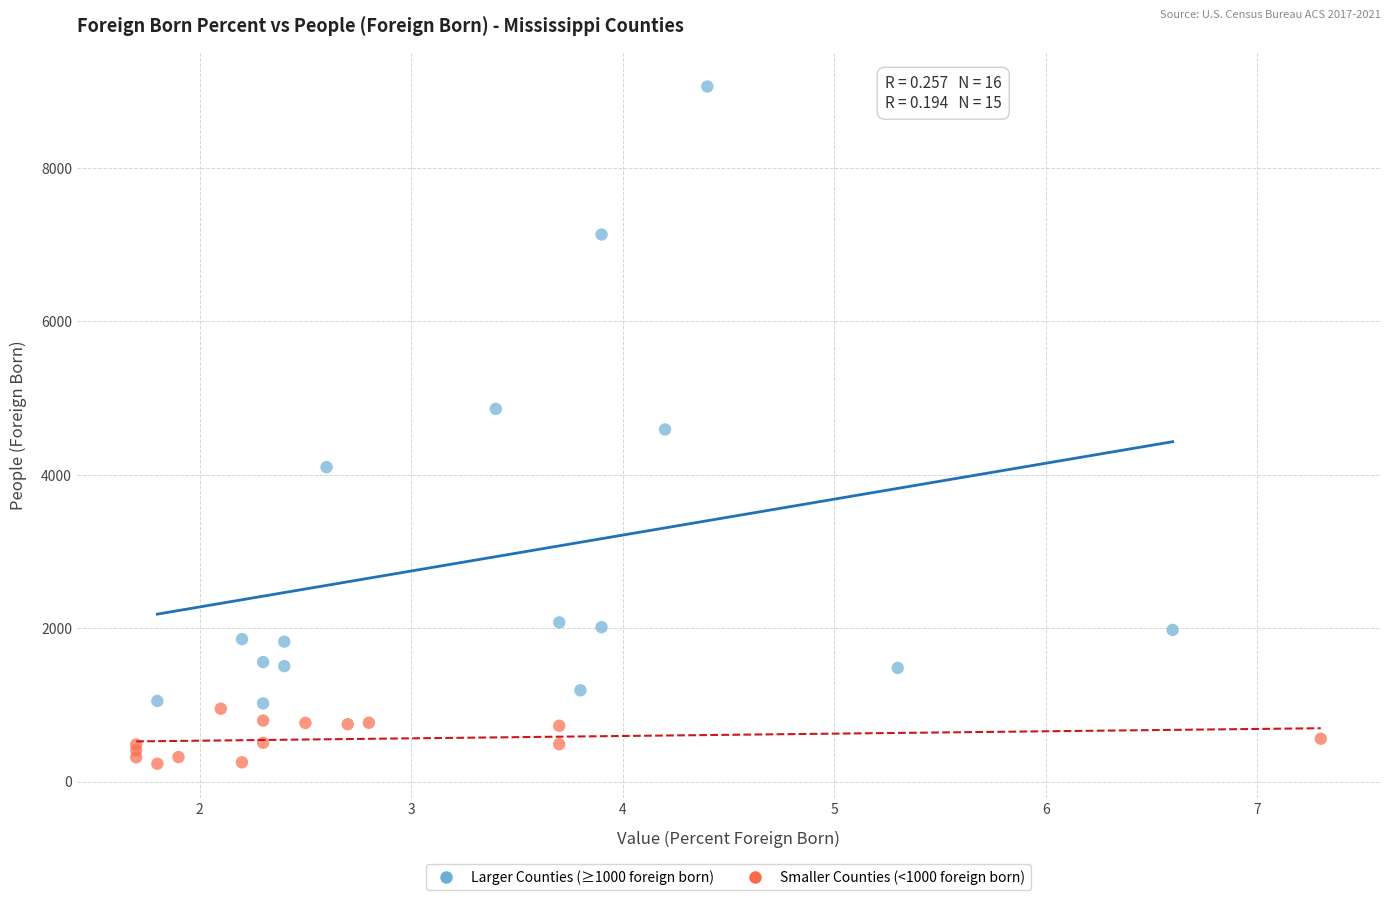

Which series reaches the minimum Y coordinate?

Smaller Counties (<1000 foreign born)